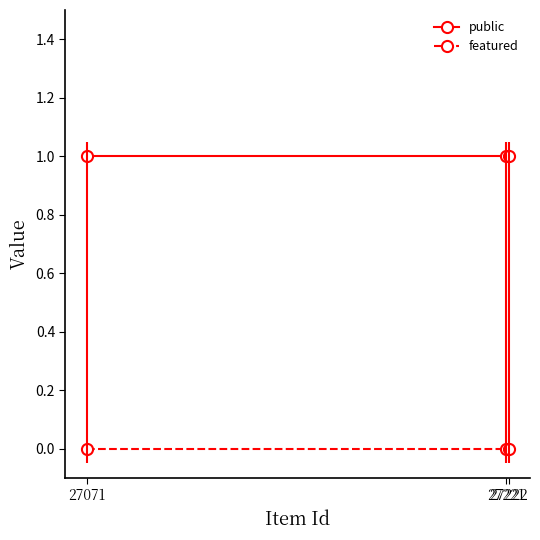

What is the greatest value displayed?

1